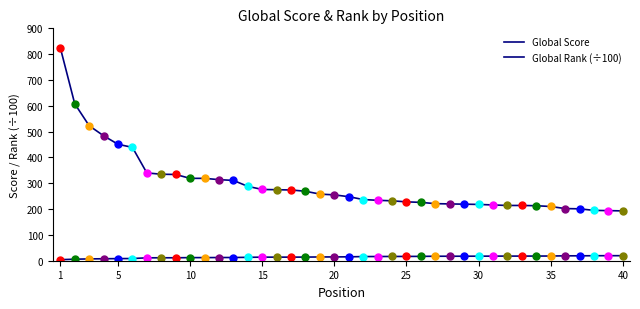

At which category is the sum across all series the highest?

1